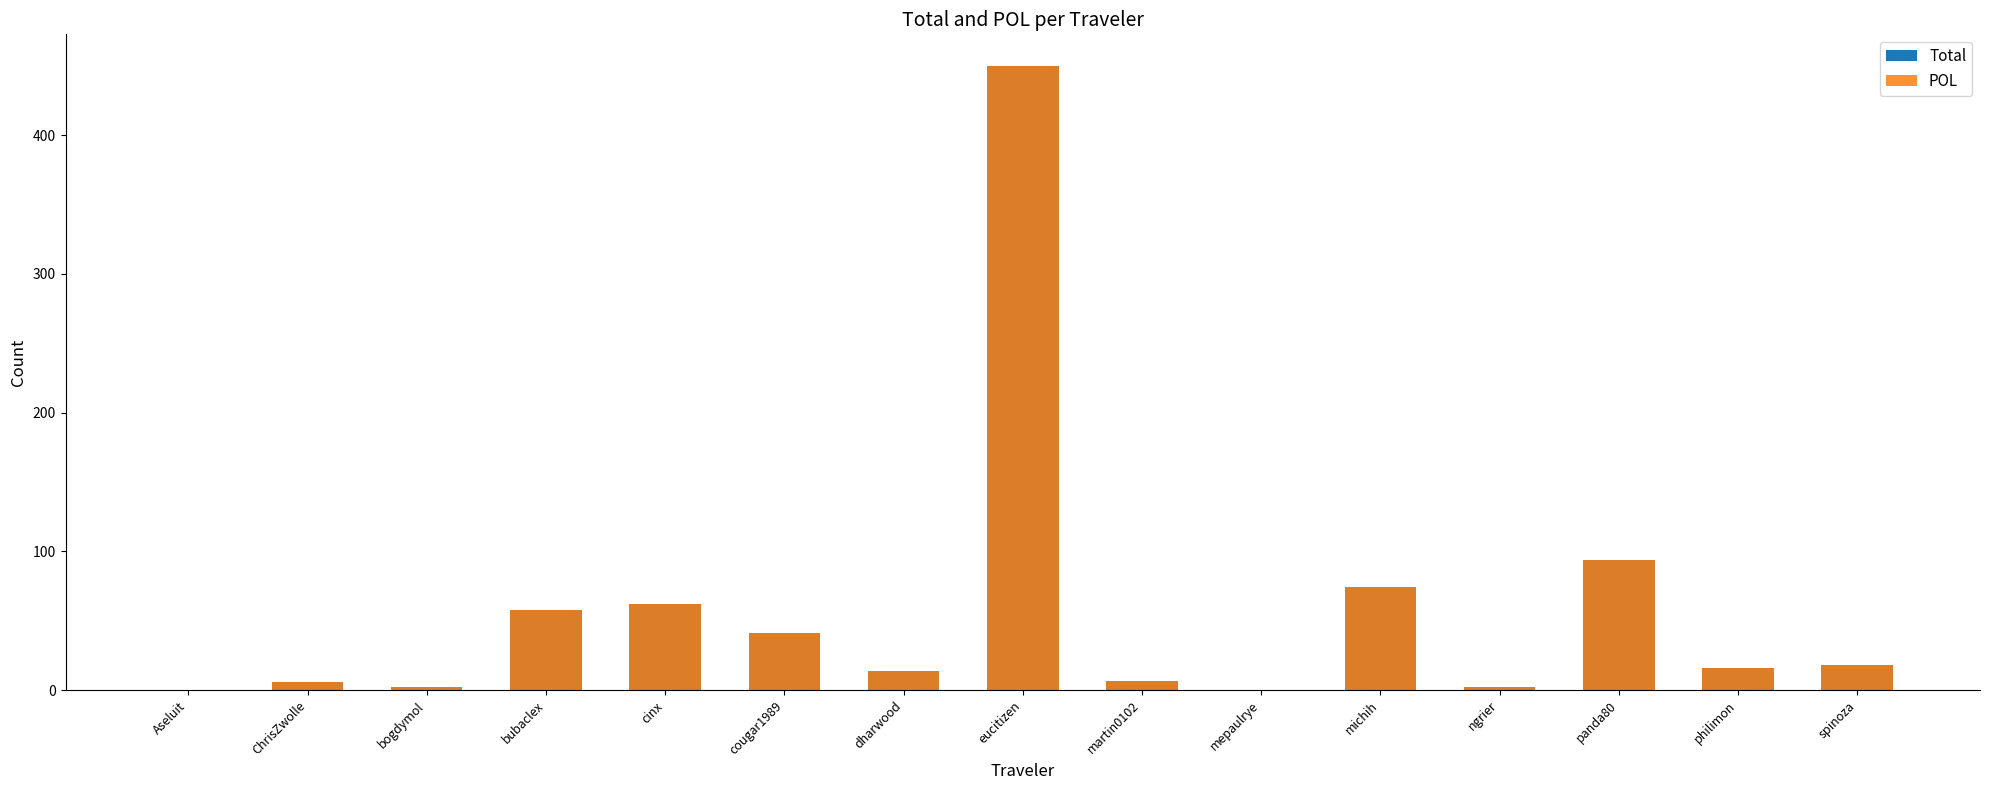

Reading left to right, transcribe all the data shown in this chart.

Total: 0.2	6.0	2.3	57.3	62.3	41.3	13.7	450.3	6.2	0.1	74.3	1.9	93.7	16.1	17.7
POL: 0.2	6.0	2.3	57.3	62.3	41.3	13.7	450.3	6.2	0.1	74.3	1.9	93.7	16.1	17.7